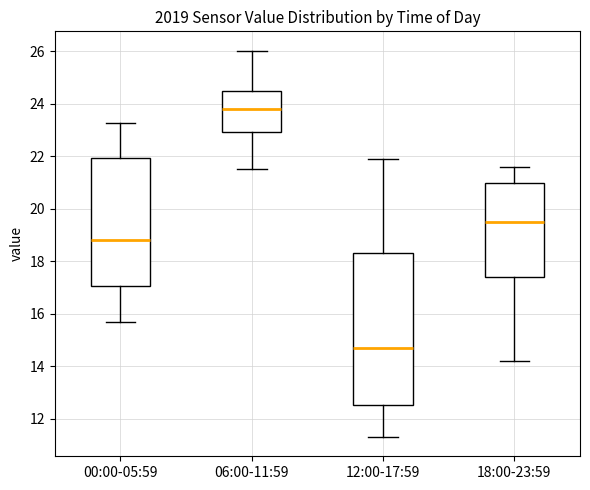

Reading left to right, read every box against the y-axis: the position of its median line, the range the box covers, and the ends of its whiskers. The values are not printed on the chart, so give them approximately, as read against the axis.

00:00-05:59: median 18.8, box 17.0 to 22.0, whiskers 15.6 to 23.2
06:00-11:59: median 23.8, box 23.0 to 24.6, whiskers 21.6 to 26.0
12:00-17:59: median 14.8, box 12.6 to 18.4, whiskers 11.4 to 22.0
18:00-23:59: median 19.6, box 17.4 to 21.0, whiskers 14.2 to 21.6